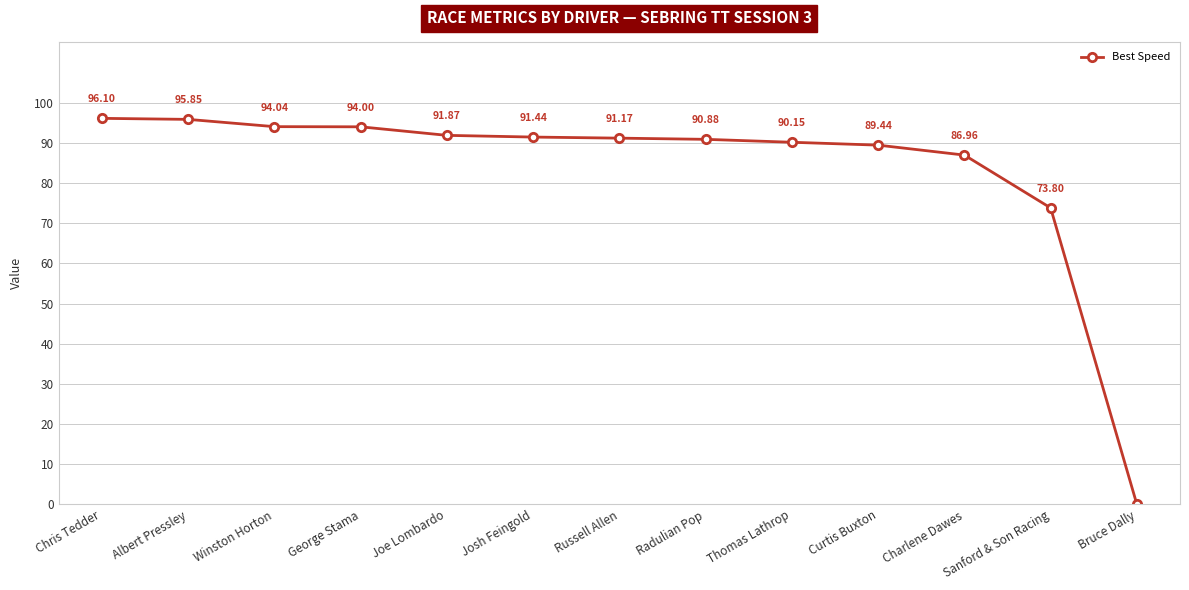

List the labels in order of value, smallest first.

Bruce Dally, Sanford & Son Racing, Charlene Dawes, Curtis Buxton, Thomas Lathrop, Radulian Pop, Russell Allen, Josh Feingold, Joe Lombardo, George Stama, Winston Horton, Albert Pressley, Chris Tedder